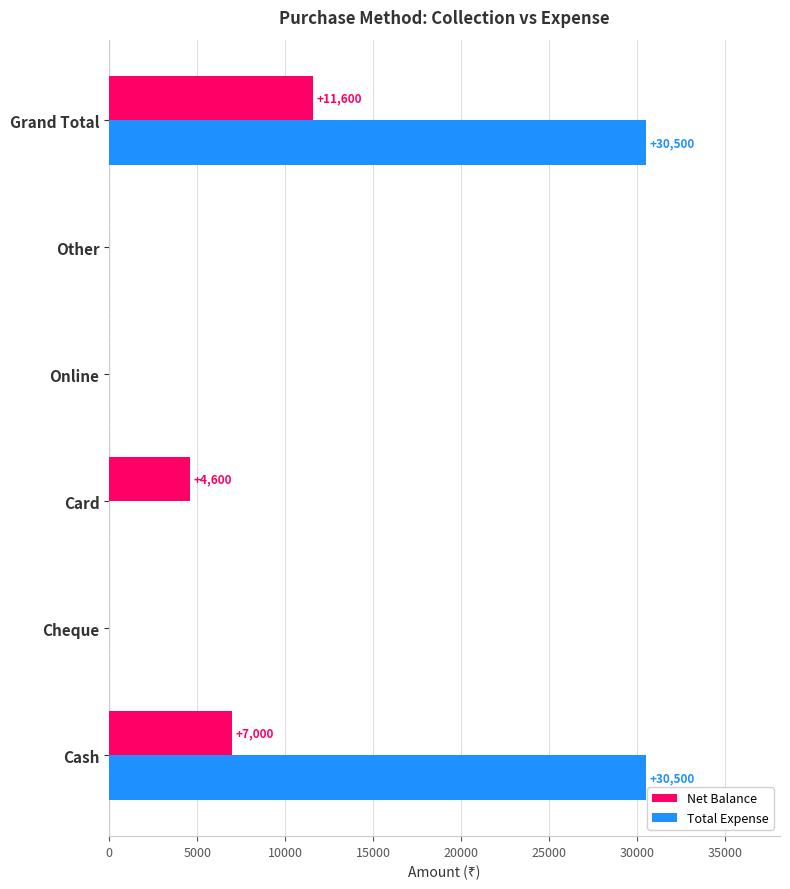

What is the sum of the Total Expense values at Cash and Cheque?

30500